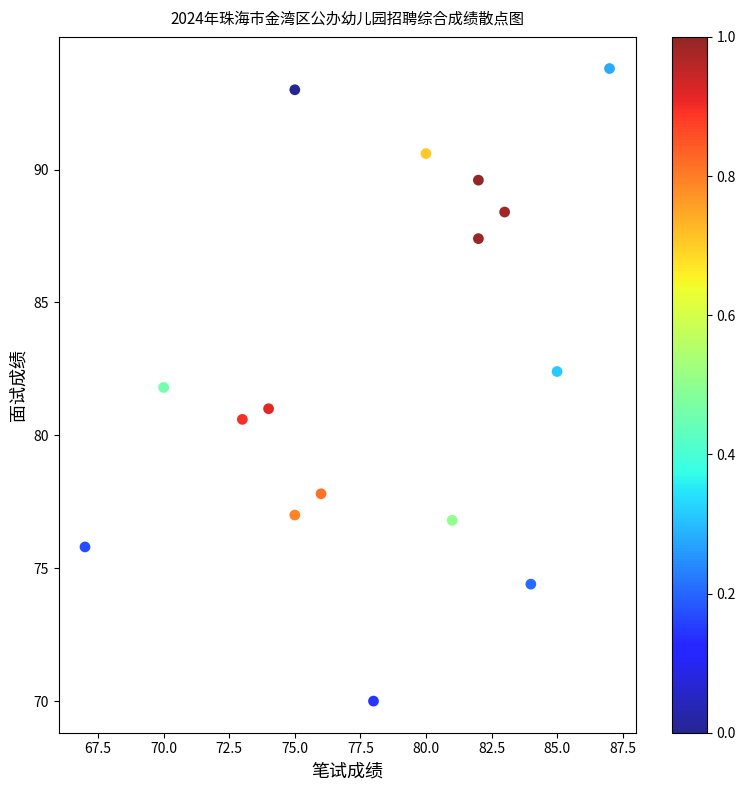

What is the range of Y values (max minus min)?

23.8